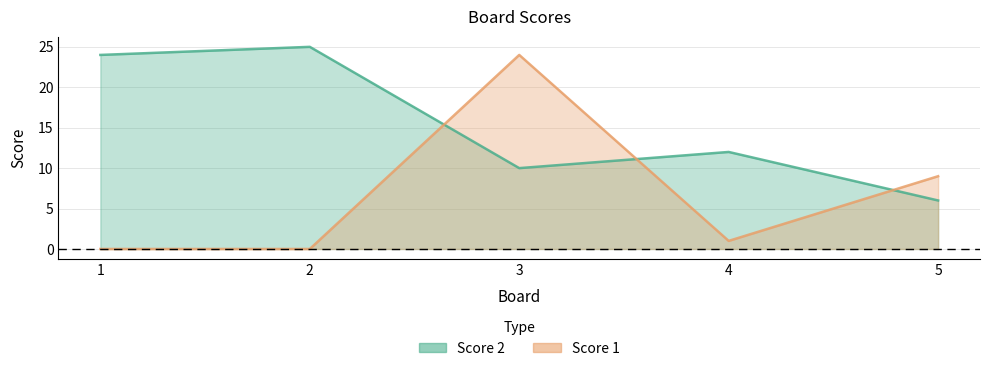

How many times do Score 2 and Score 1 cross each other?

3